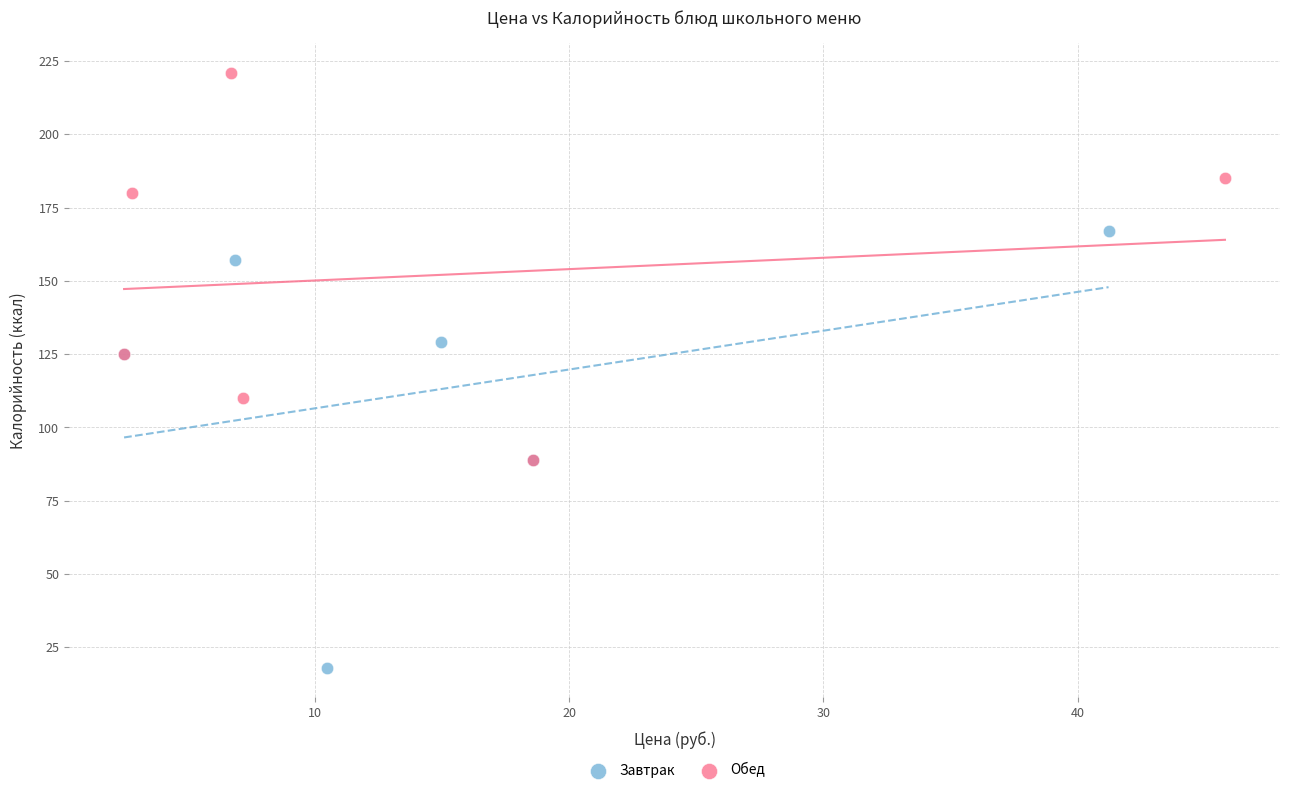

Which series contains the highest Y value?

Обед